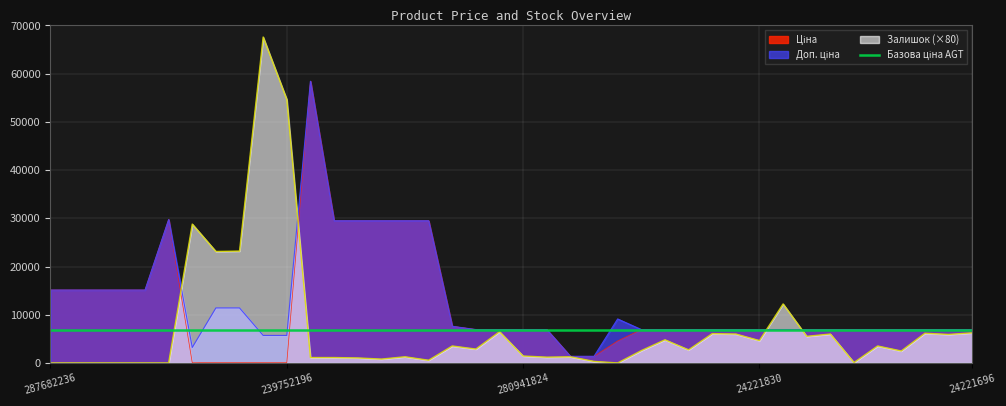

How many interior local peaks does the Залишок series have?

12